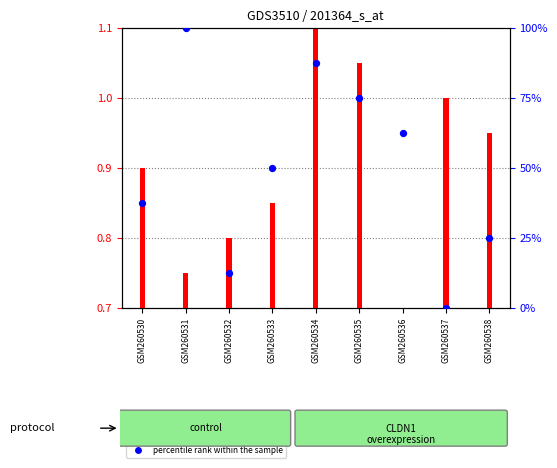

Approximately how many times larger is the value at GSM260535 compared to GSM260530?

2.0